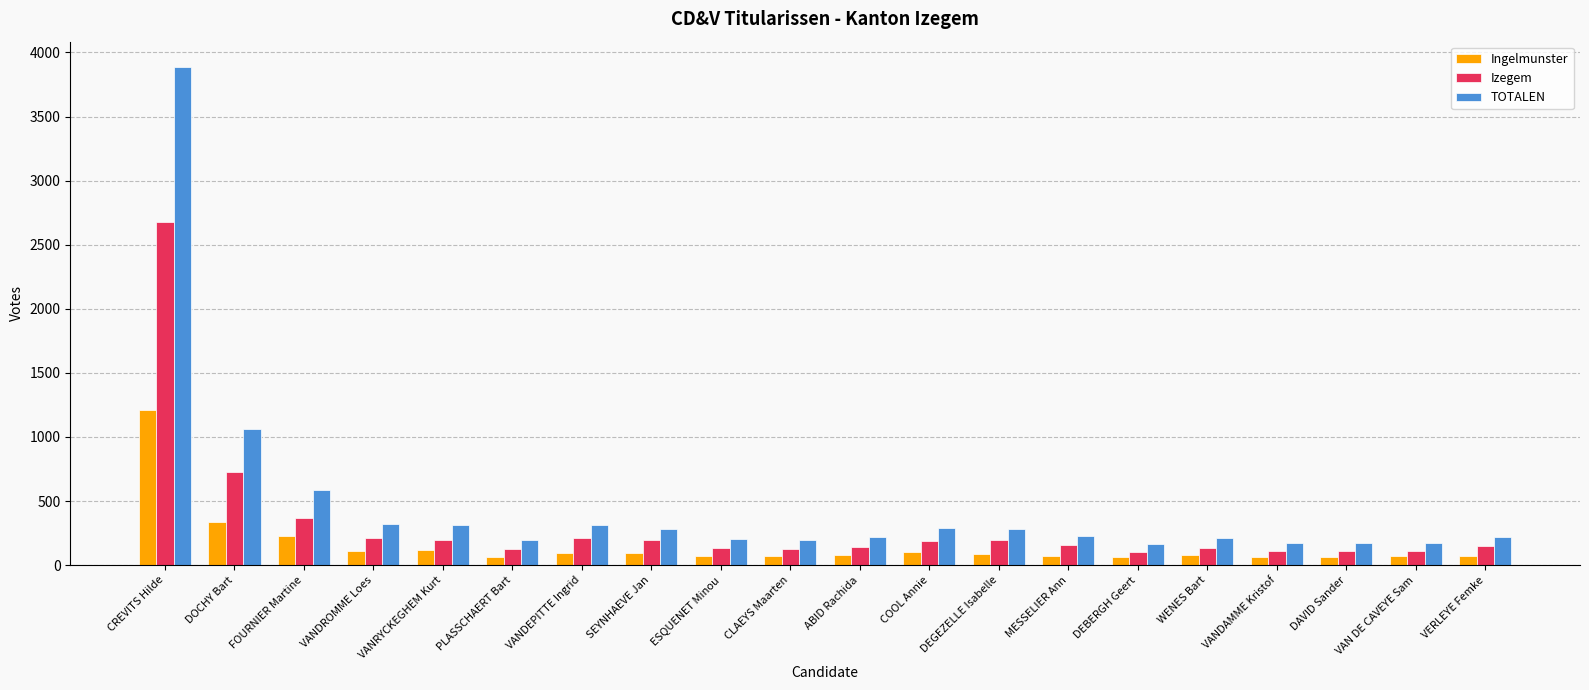

What is the difference between the Izegem values at VANDAMME Kristof and FOURNIER Martine?

252